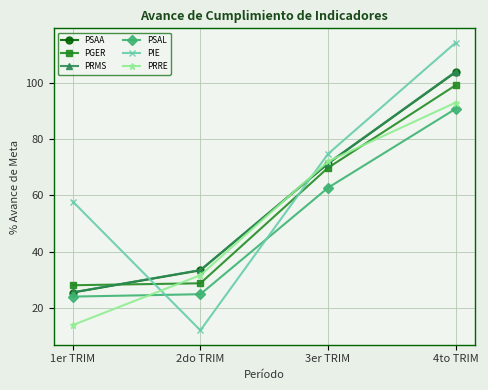

Reading left to right, transcribe all the data shown in this chart.

PSAA: 1er TRIM=25.5	2do TRIM=33.4	3er TRIM=71.3	4to TRIM=103.8
PGER: 1er TRIM=28.1	2do TRIM=28.8	3er TRIM=69.8	4to TRIM=99.2
PRMS: 1er TRIM=25.6	2do TRIM=33.5	3er TRIM=71.4	4to TRIM=104.0
PSAL: 1er TRIM=24.0	2do TRIM=24.9	3er TRIM=62.7	4to TRIM=90.8
PIE: 1er TRIM=57.8	2do TRIM=12.0	3er TRIM=74.8	4to TRIM=114.3
PRRE: 1er TRIM=13.9	2do TRIM=31.6	3er TRIM=72.1	4to TRIM=93.0